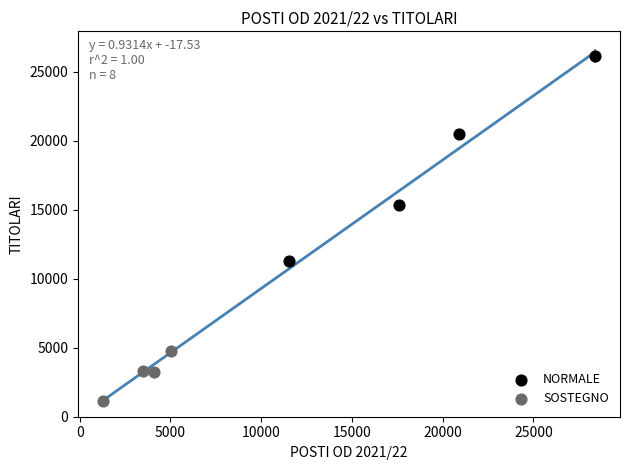

Which series contains the lowest Y value?

SOSTEGNO